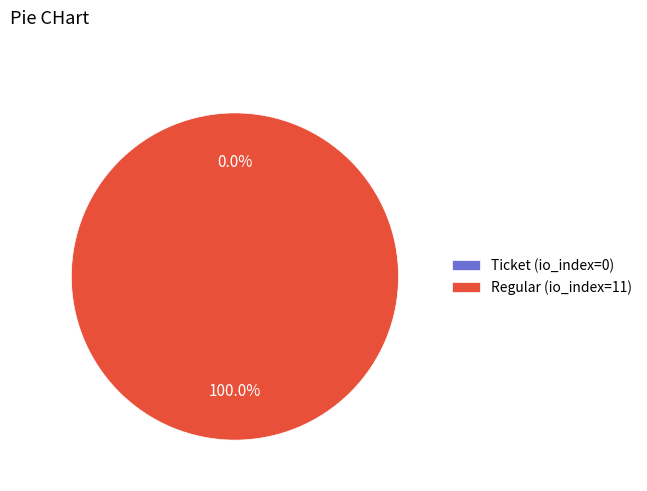

Combined, what portion of the pie is Regular (io_index=11) and Ticket (io_index=0)?

100.0%